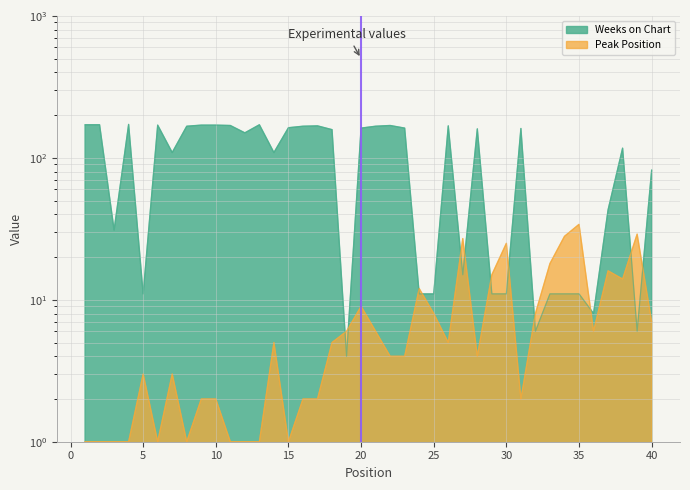

What is the value of the Weeks on Chart point at the 3rd from the left?

31